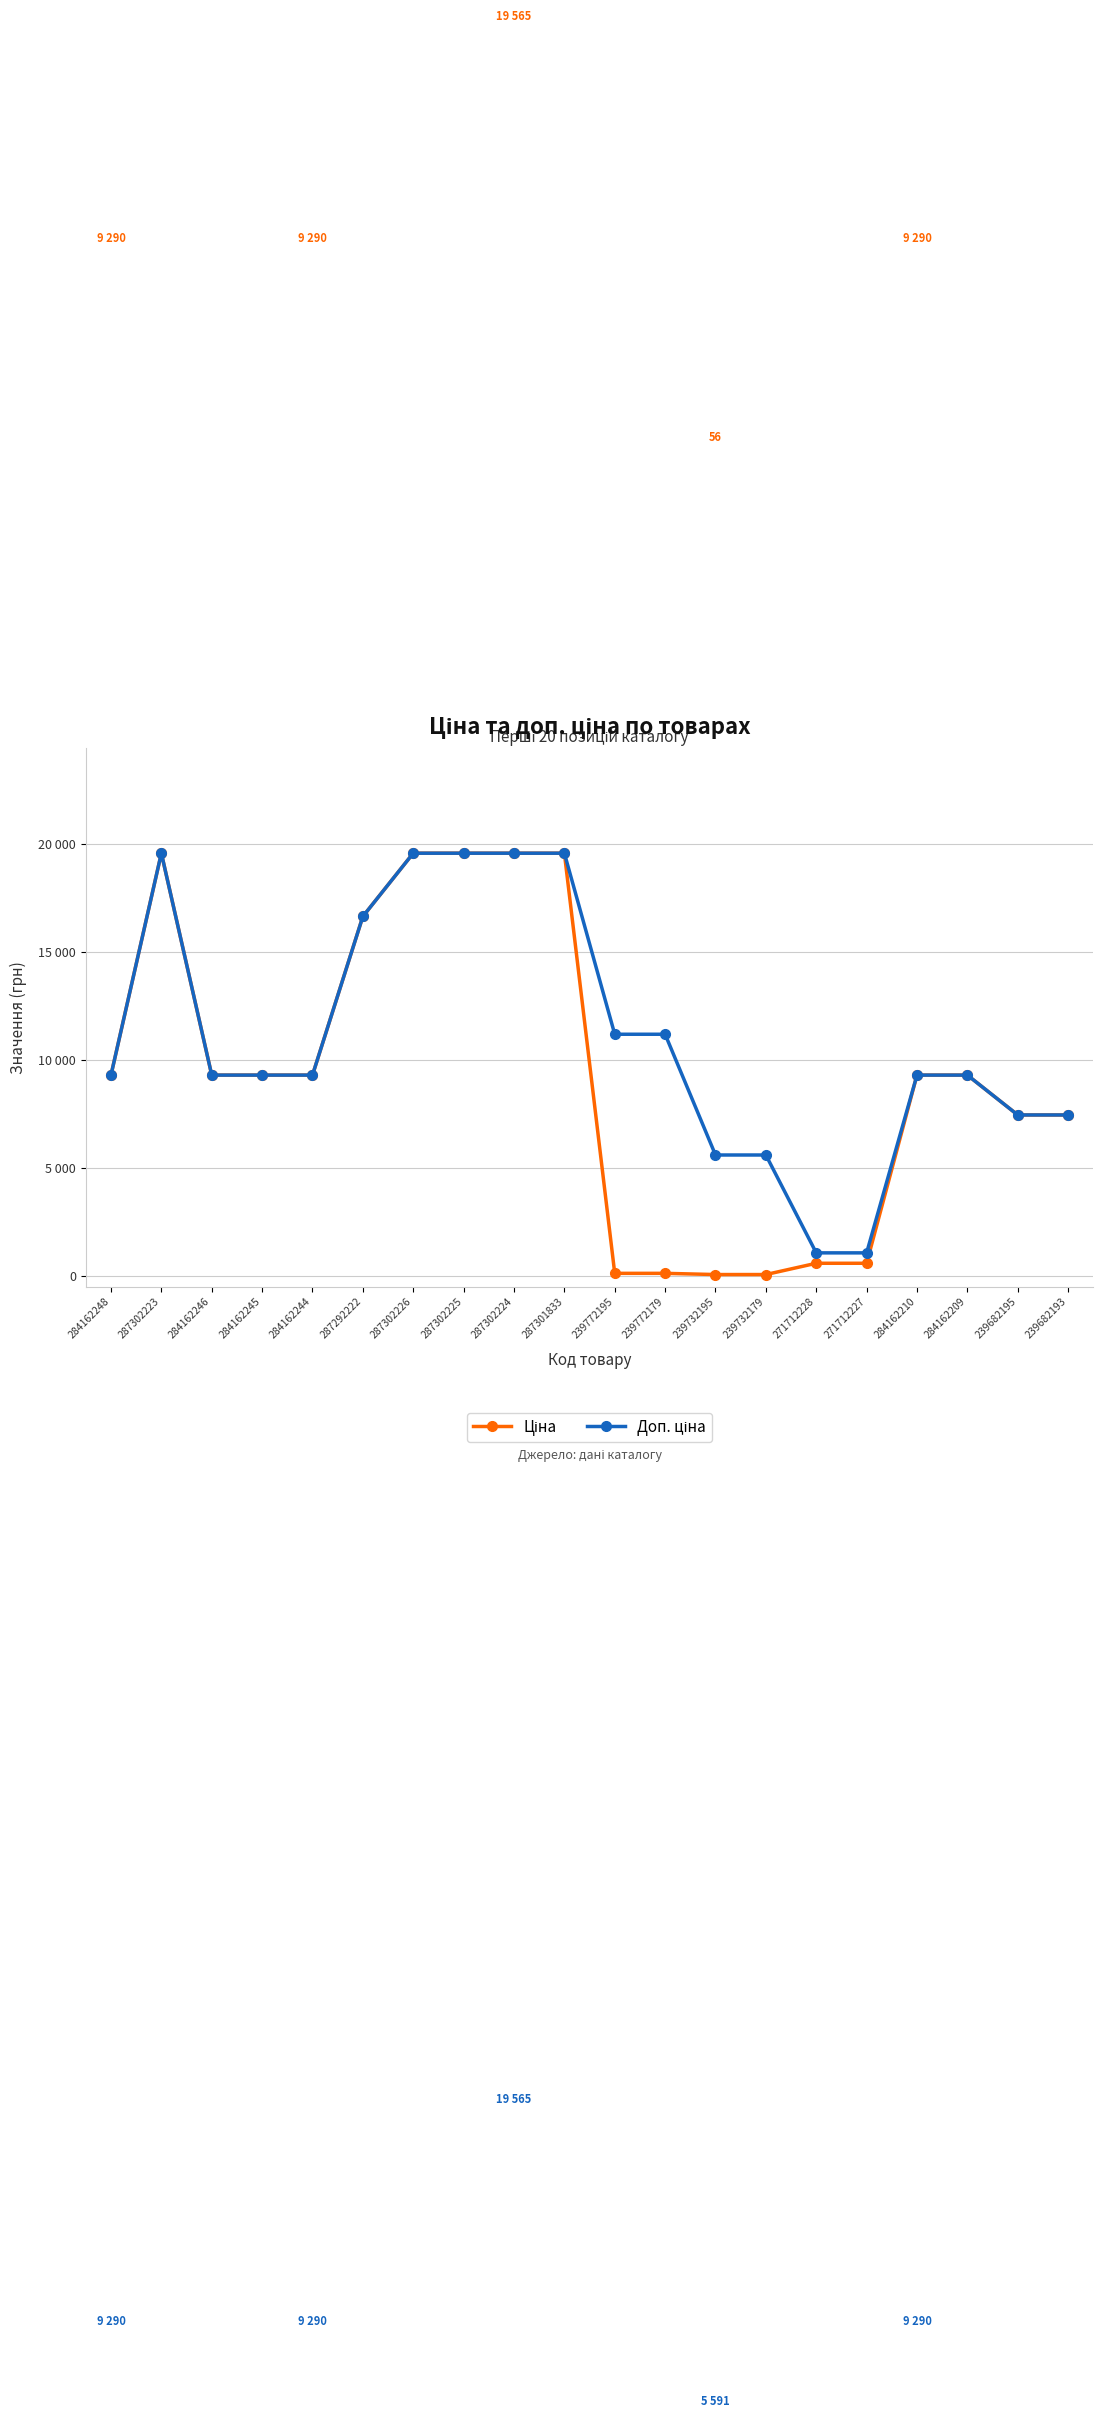

Does the chart have visible grid lines?

Yes